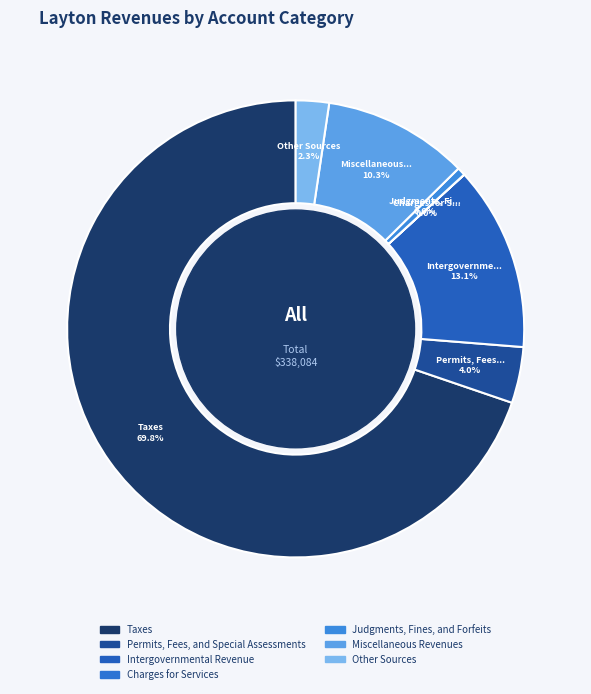

Which category has the smallest portion of the pie?

Charges for Services